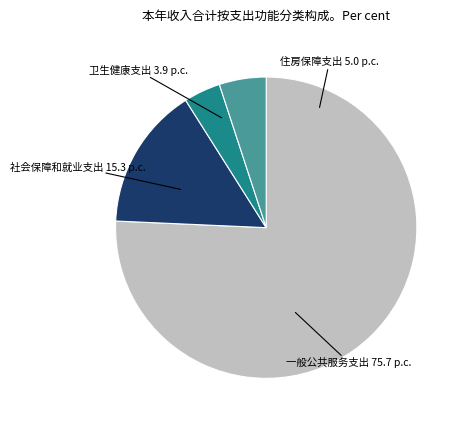

Does any single category account for the majority?

Yes